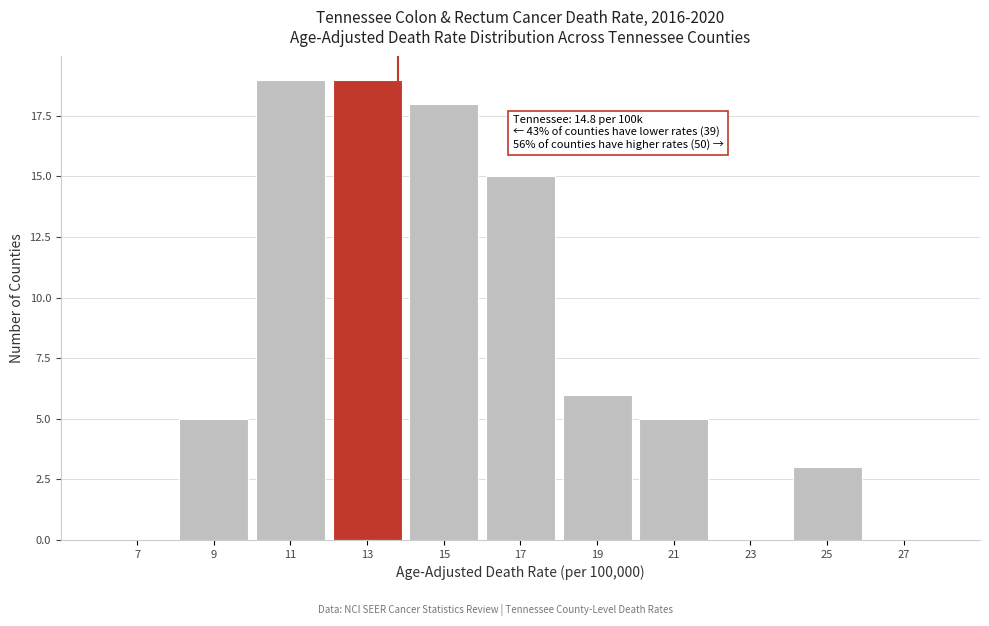

Reading left to right, what are all the values shown in this chart?

7=0	9=5	11=19	13=19	15=18	17=15	19=6	21=5	23=0	25=3	27=0